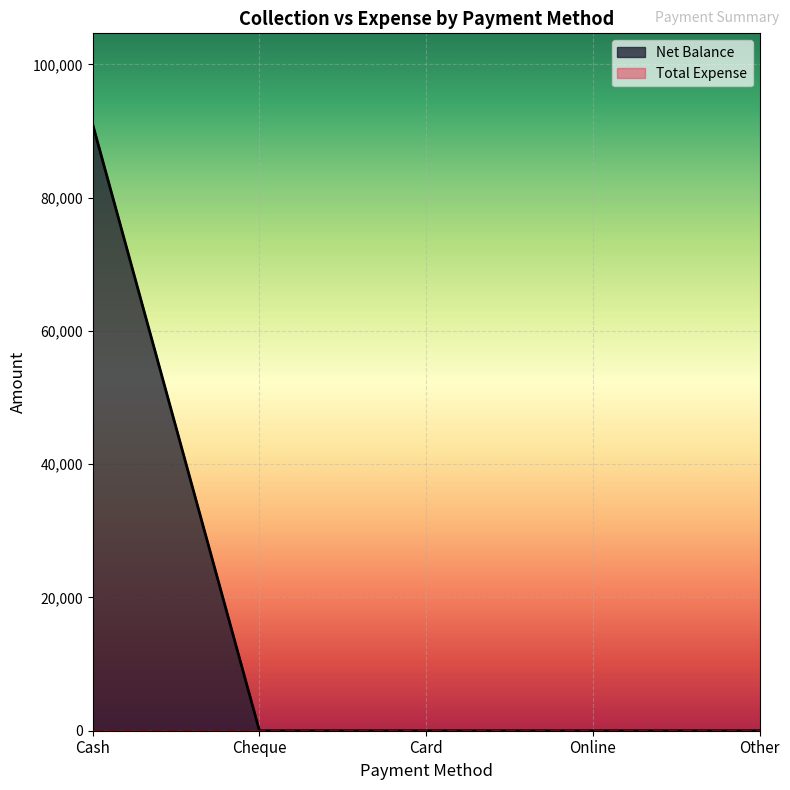

How many positive values are there?

1